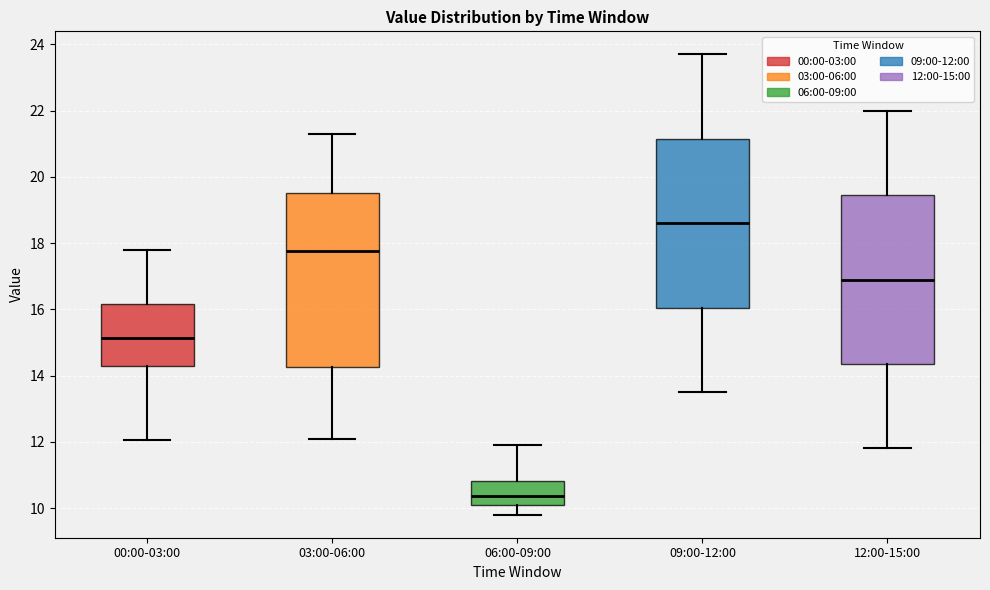

Reading left to right, transcribe this box plot: for each box, give where its median line is, the range the box spans, and where its two whiskers end, as read against the y-axis. The values are not printed on the chart, so give them approximately, as read against the axis.

00:00-03:00: median 15.2, box 14.4 to 16.2, whiskers 12.0 to 17.8
03:00-06:00: median 17.8, box 14.2 to 19.6, whiskers 12.2 to 21.4
06:00-09:00: median 10.4, box 10.0 to 10.8, whiskers 9.8 to 12.0
09:00-12:00: median 18.6, box 16.0 to 21.2, whiskers 13.6 to 23.8
12:00-15:00: median 17.0, box 14.4 to 19.4, whiskers 11.8 to 22.0